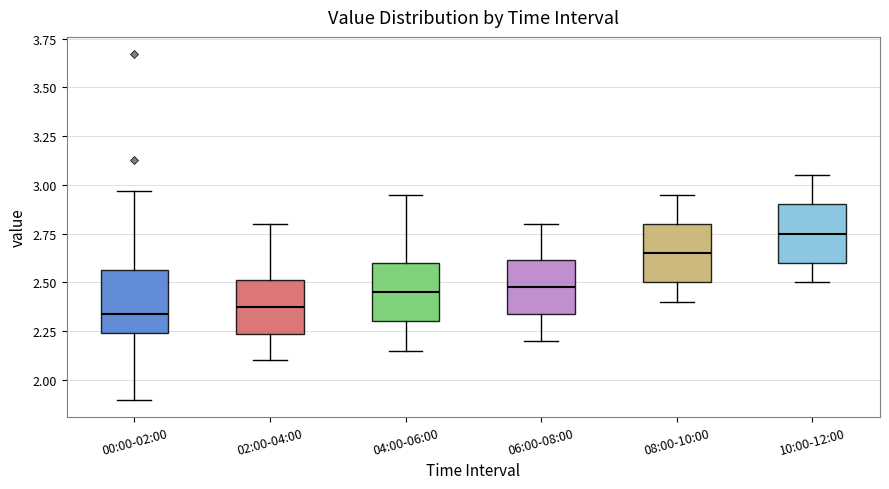

Where is the lower edge of the box for 04:00-06:00 on the y-axis? The values are not printed on the chart, so give them approximately, as read against the axis.

2.30